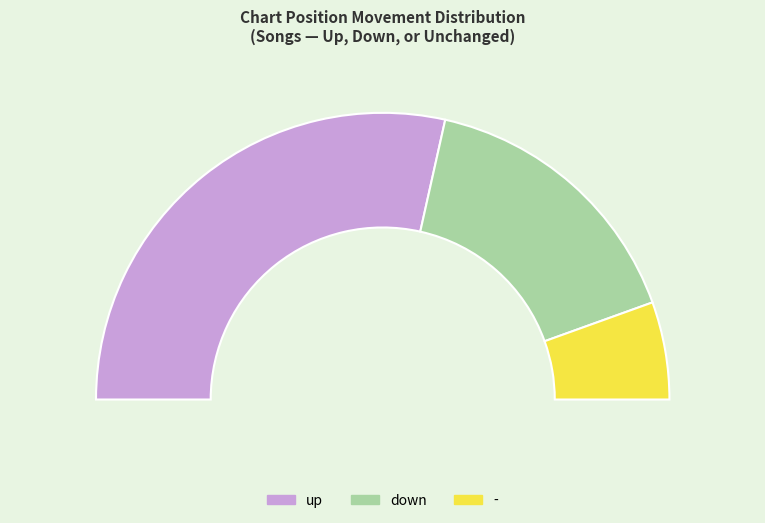

How many segments does this pie chart have?

3